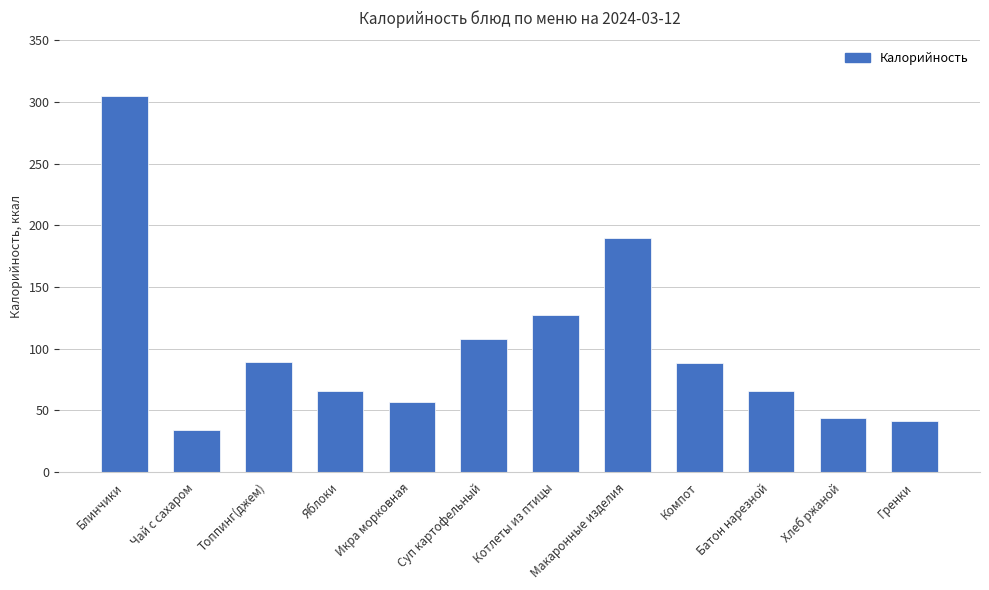

How many bars are there in total?

12